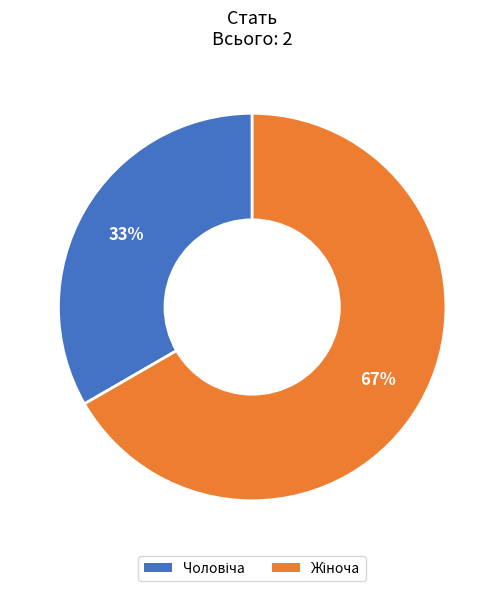

How many segments does this pie chart have?

2